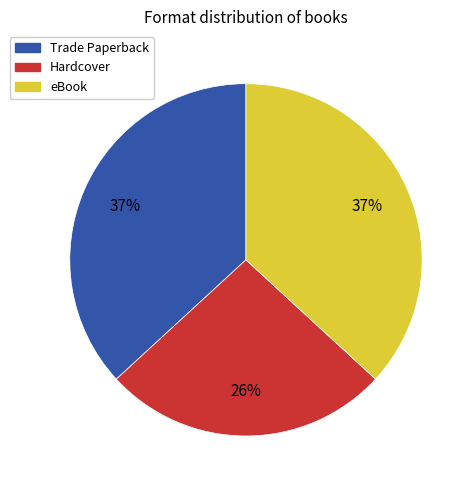

Which category has the smallest portion of the pie?

Hardcover